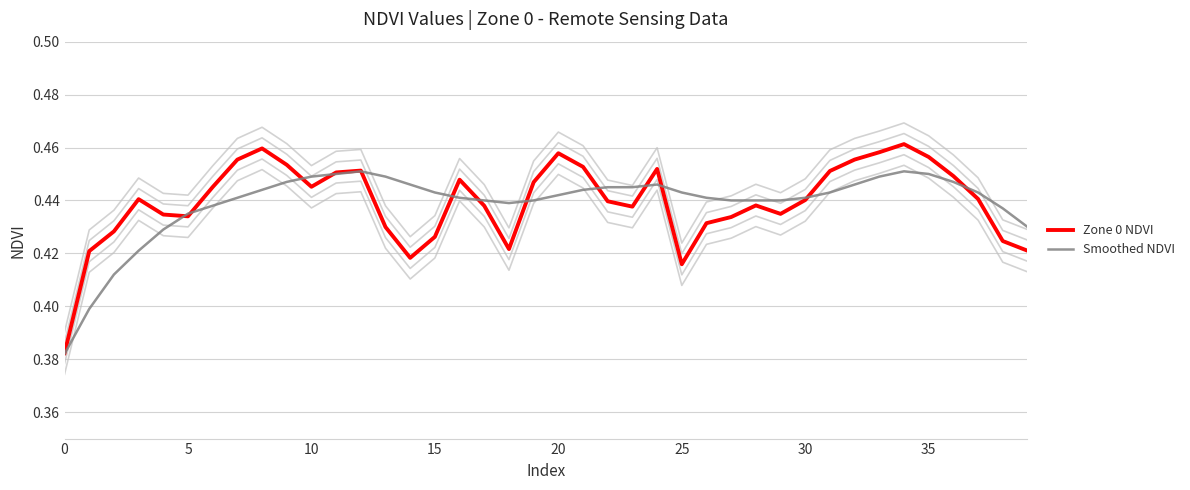

What is the highest value of the Zone 0 NDVI series?

0.5